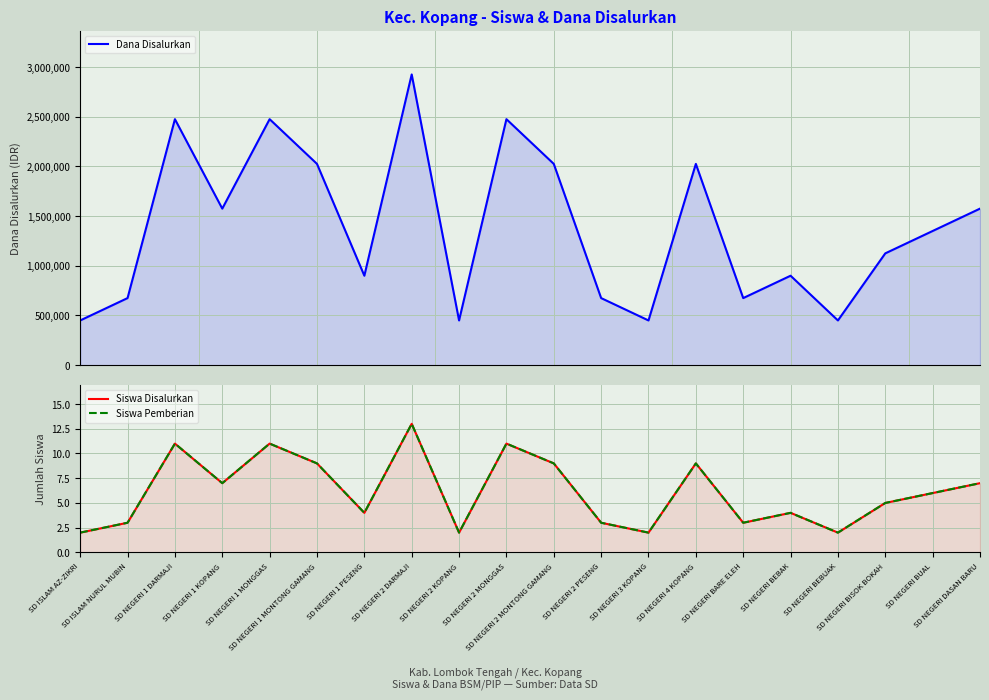

What is the total value across all series at SD ISLAM NURUL MUBIN?

675006